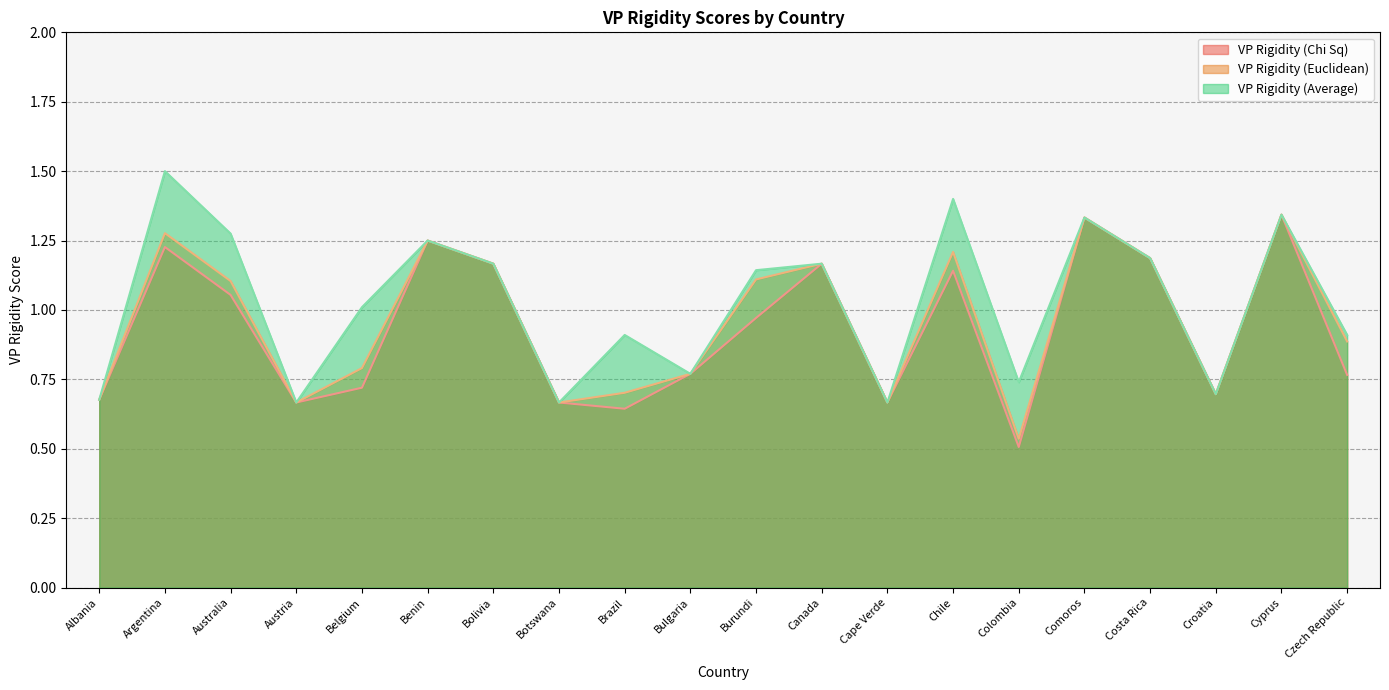

Which series has the largest range (max minus min)?

VP Rigidity (Chi Sq)